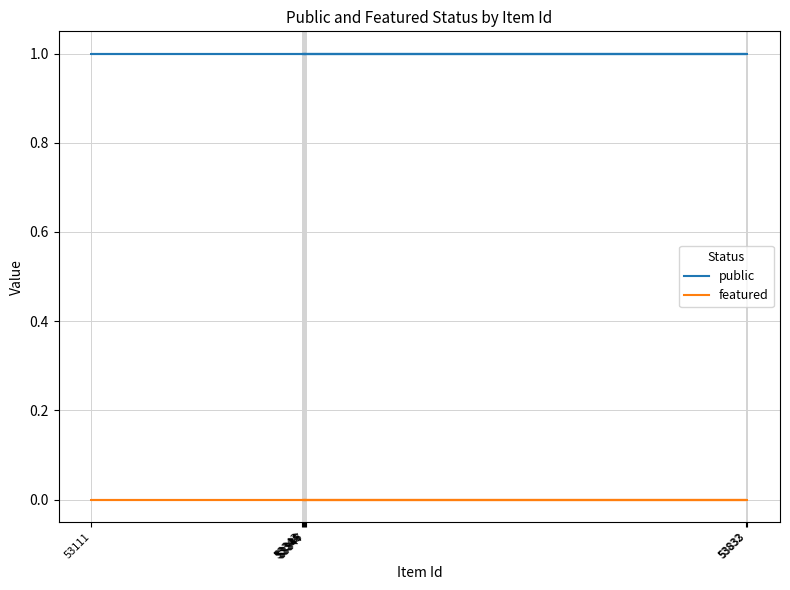

Which series has the largest total across all categories?

public